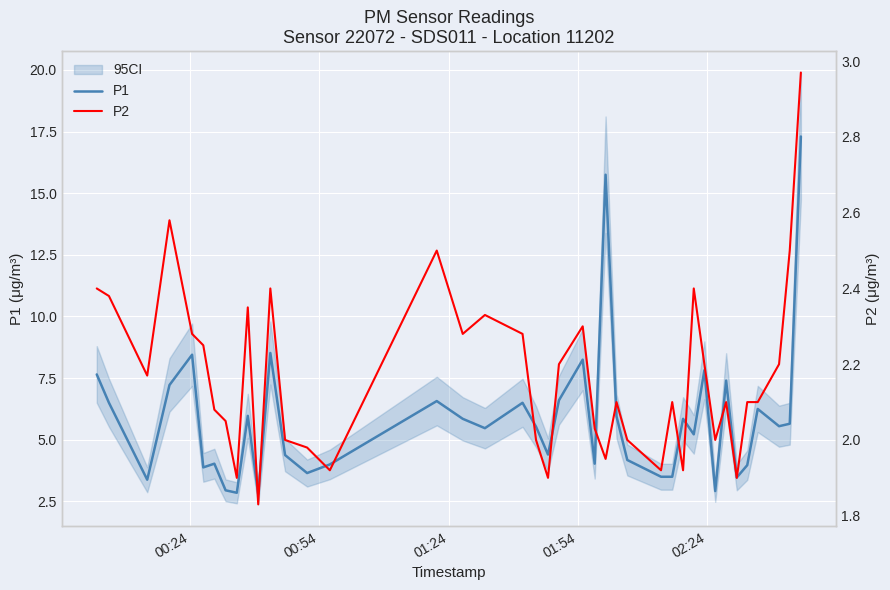

True or false: P1 has more than 2 points higher than both neighbors.

True